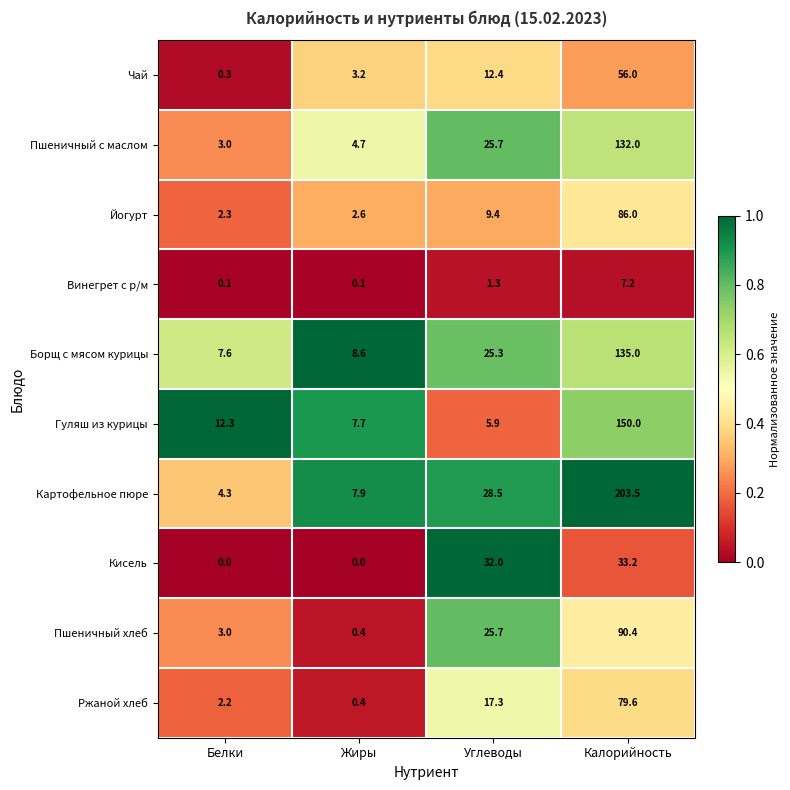

At how many categories does at least one series exceed 0?

4